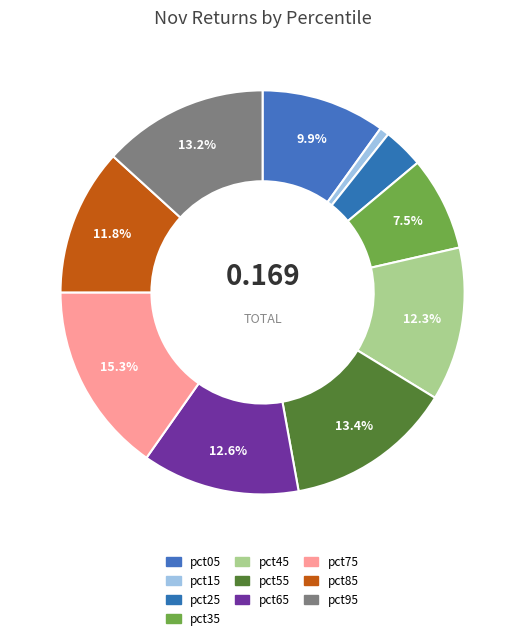

To the nearest percent, what is the difference between the pct25 and pct05 slice percentages?

7%